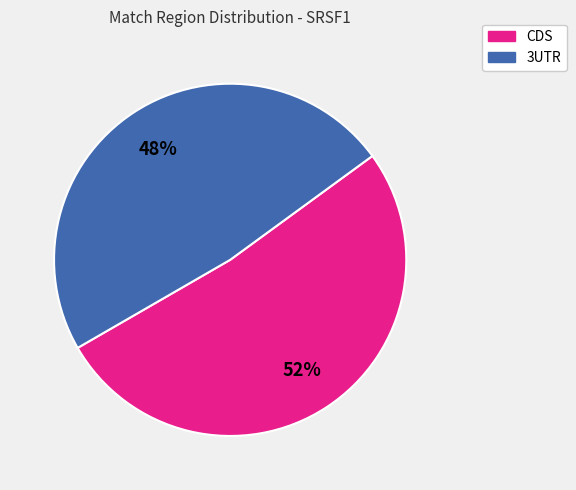

Is there a majority slice in this chart?

Yes